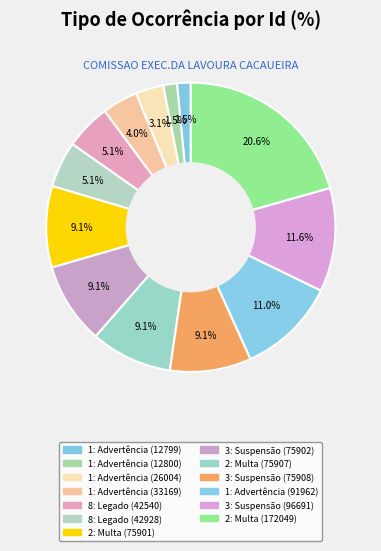

How many slices are in this pie chart?

13